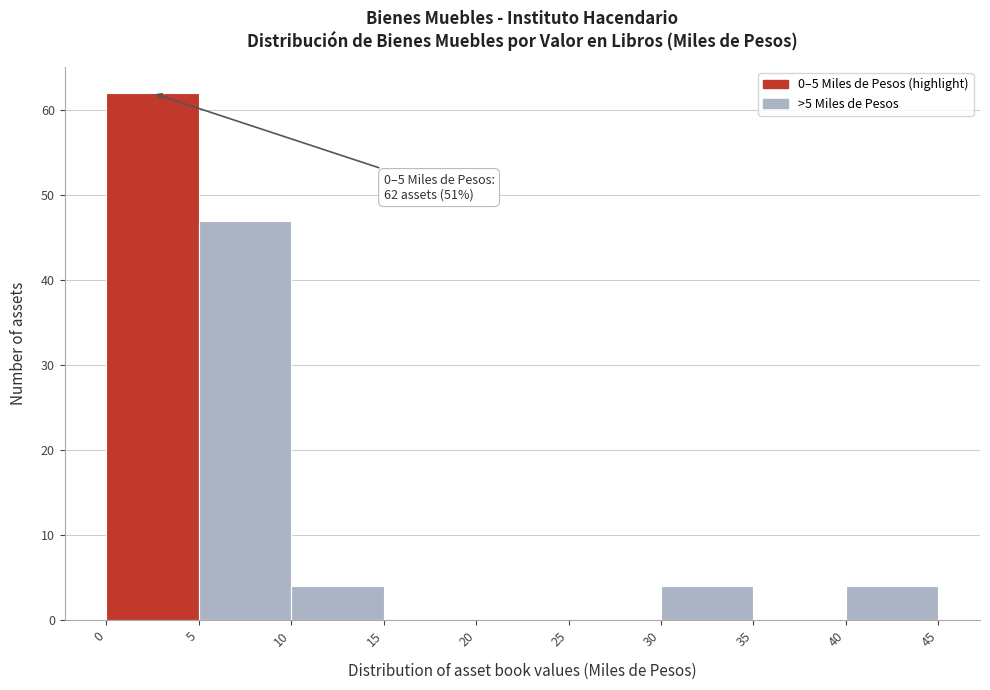

Which range on the x-axis has the tallest bar?

0 to 5